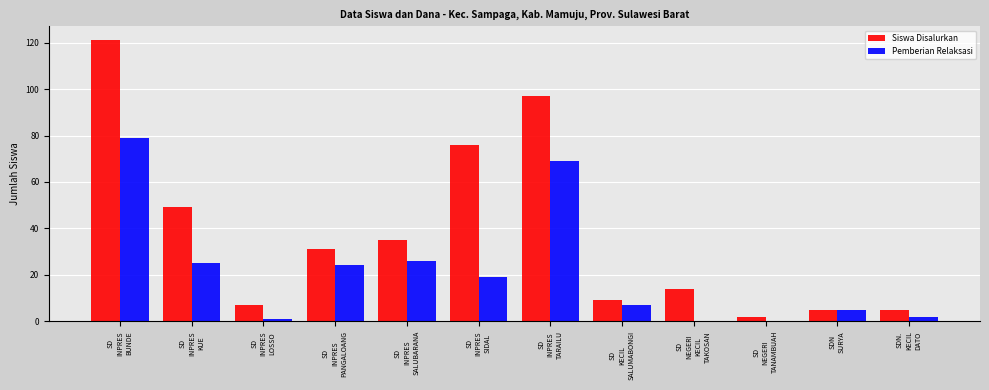

Which series has the largest range (max minus min)?

Siswa Disalurkan